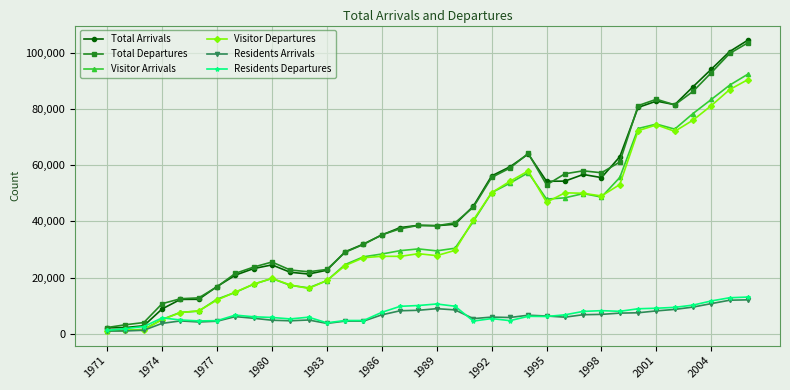

True or false: Visitor Departures and Visitor Arrivals cross at least once.

True